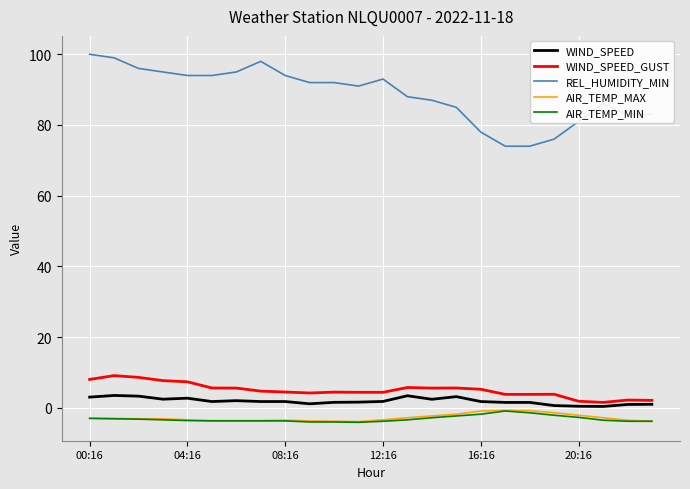

What are all the series names shown in the legend?

WIND_SPEED, WIND_SPEED_GUST, REL_HUMIDITY_MIN, AIR_TEMP_MAX, AIR_TEMP_MIN